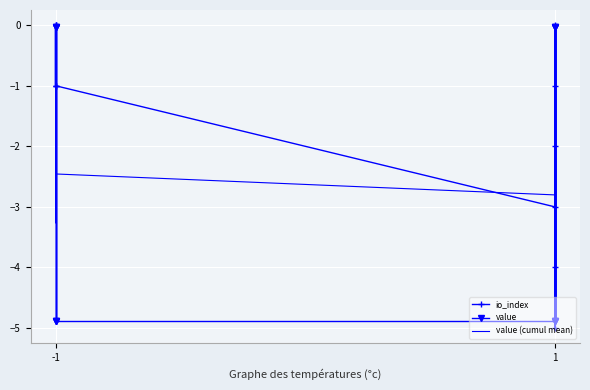

At how many categories does at least one series exceed -1?

6